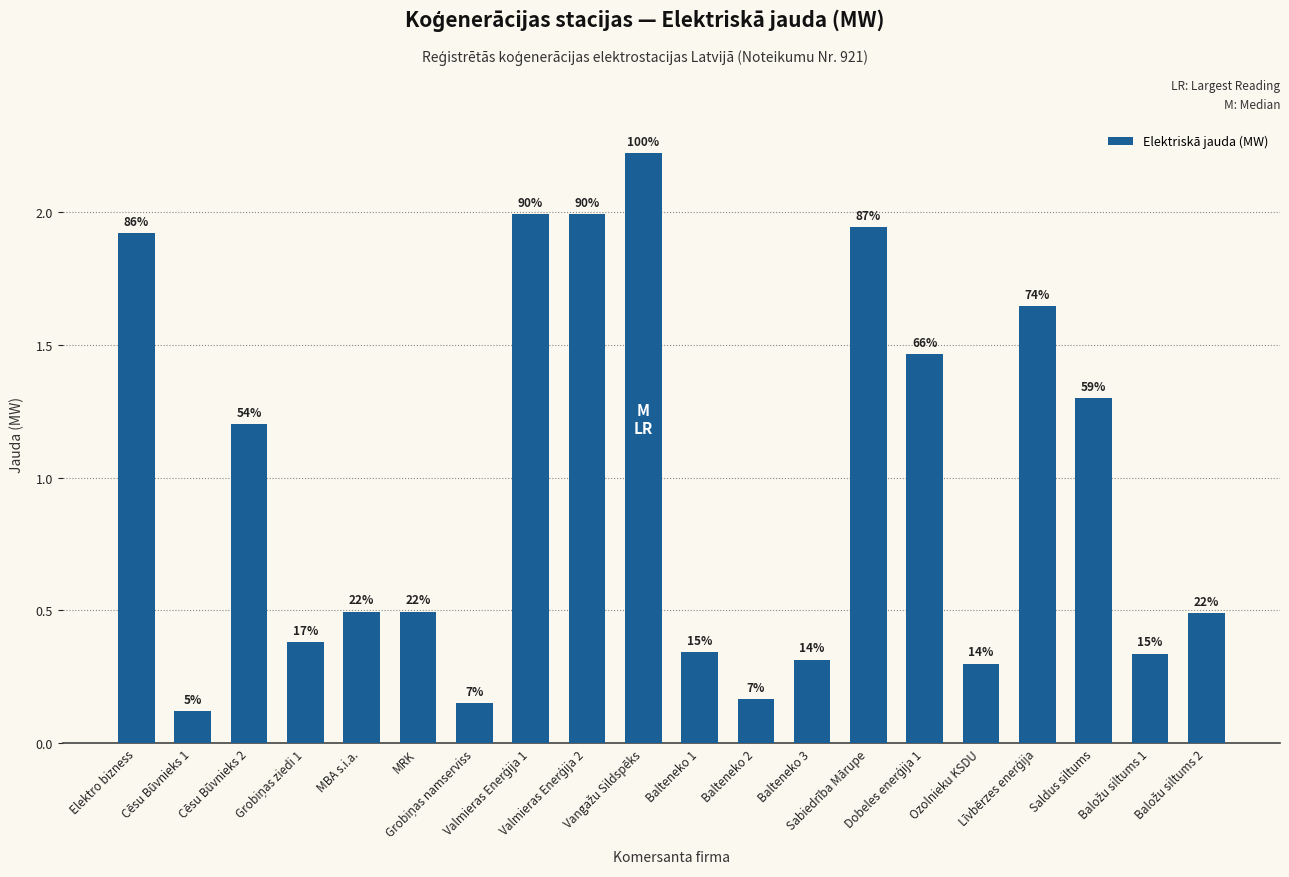

List the labels in order of value, largest first.

Vangažu Sildspēks, Valmieras Enerģija 1, Valmieras Enerģija 2, Sabiedrība Mārupe, Elektro bizness, Līvbērzes enerģija, Dobeles enerģija 1, Saldus siltums, Cēsu Būvnieks 2, MBA s.i.a., MRK, Baložu siltums 2, Grobiņas ziedi 1, Balteneko 1, Baložu siltums 1, Balteneko 3, Ozolnieku KSDU, Balteneko 2, Grobiņas namserviss, Cēsu Būvnieks 1